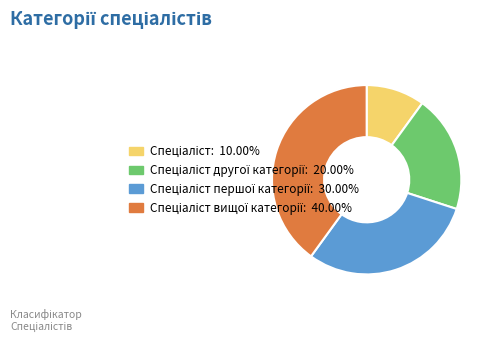

Does any single category account for the majority?

No